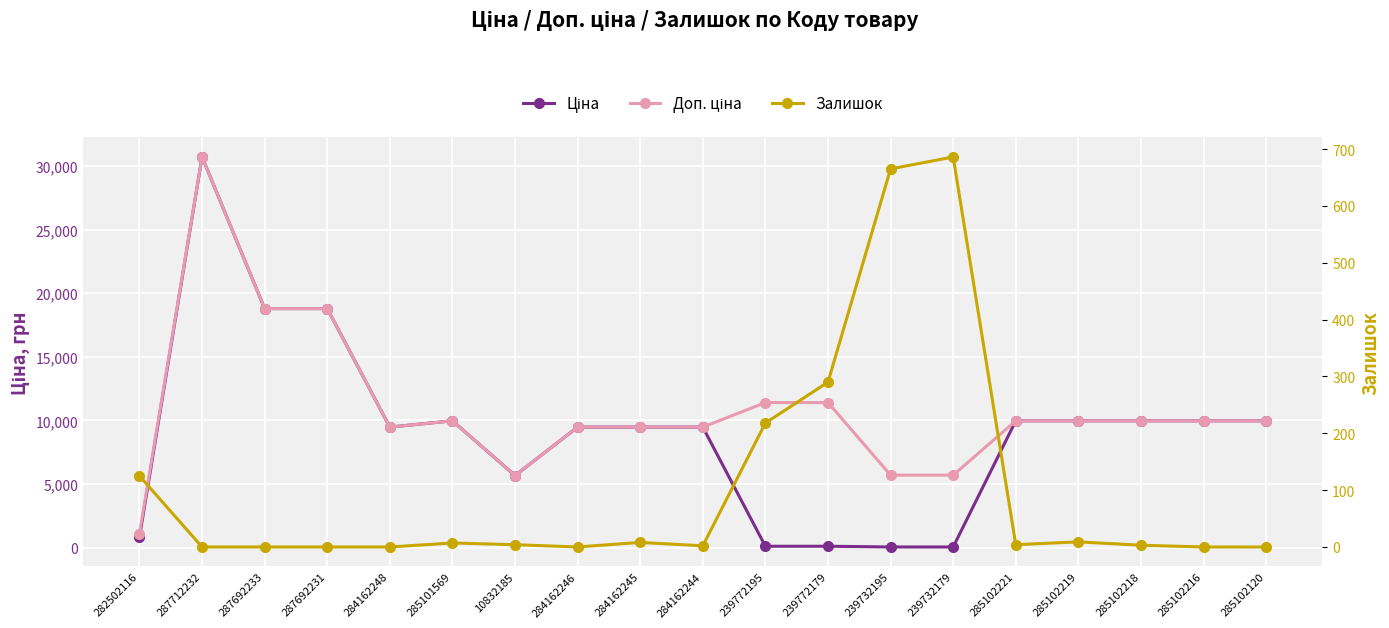

What is the difference between the Залишок values at 239772195 and 282502116?

93.0